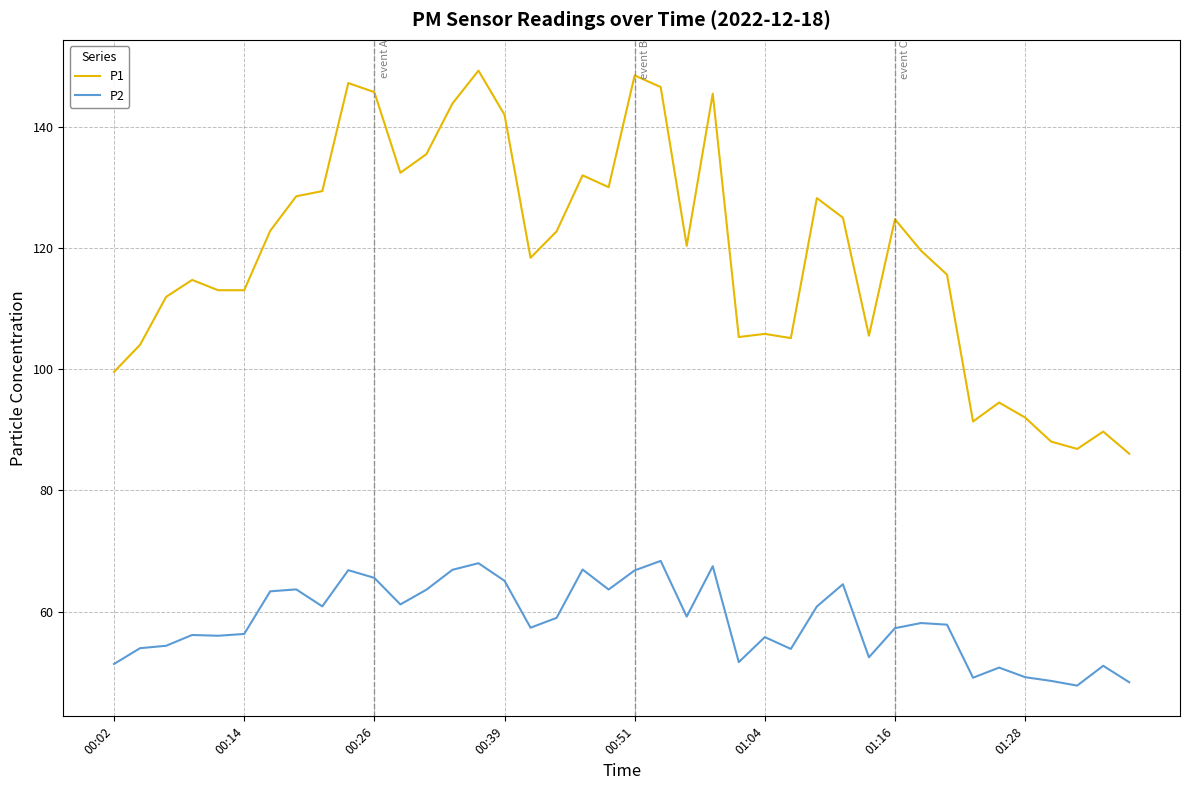

What is the smallest value displayed?

47.8